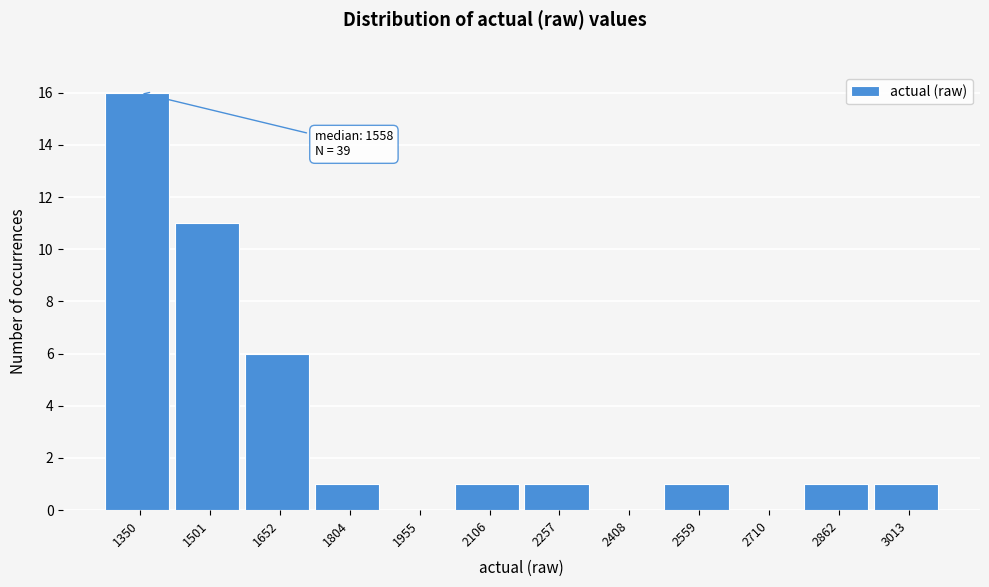

Reading left to right, extract all data points from this chart.

1350=16	1501=11	1652=6	1804=1	1955=0	2106=1	2257=1	2408=0	2559=1	2710=0	2862=1	3013=1